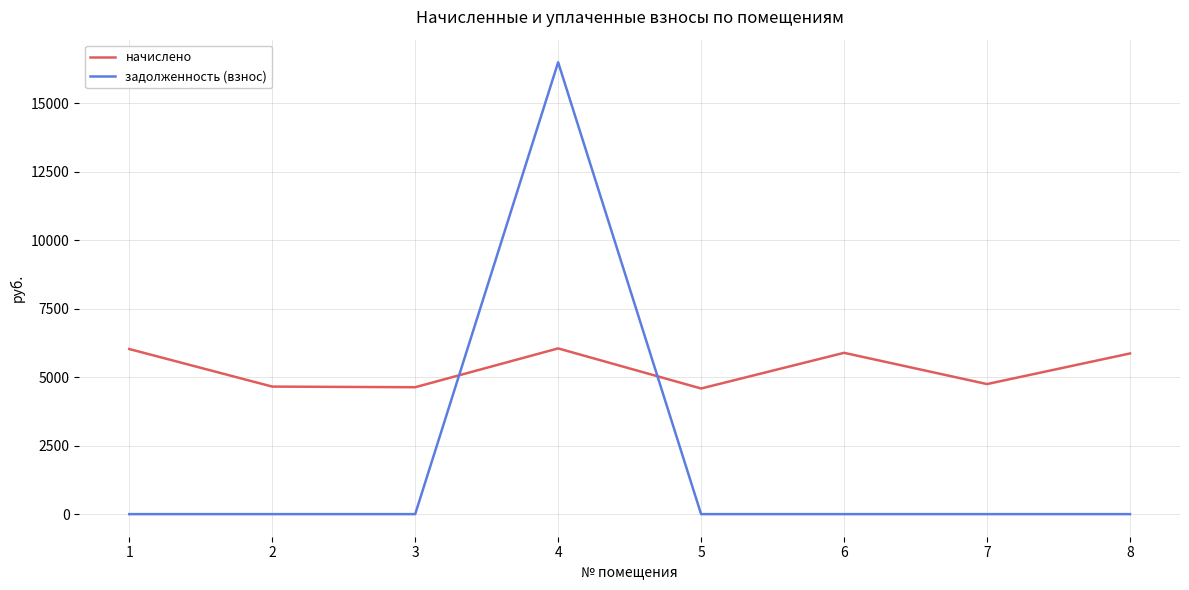

Between which two adjacent categories do начислено and задолженность (взнос) first intersect?

3 and 4